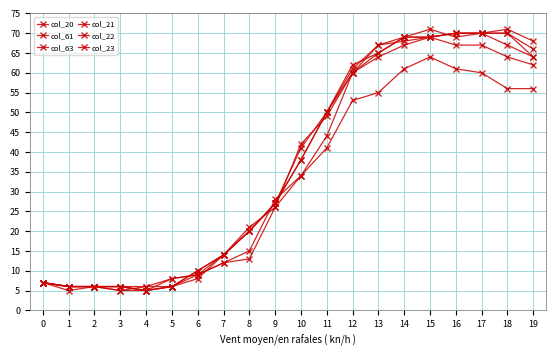

At how many categories does at least one series exceed 43?

9